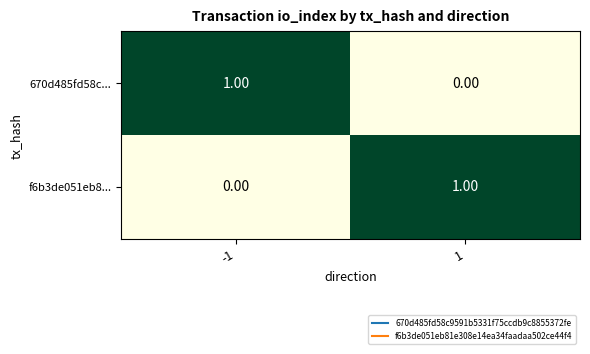

List the labels in order of 670d485fd58c... value, largest first.

-1, 1